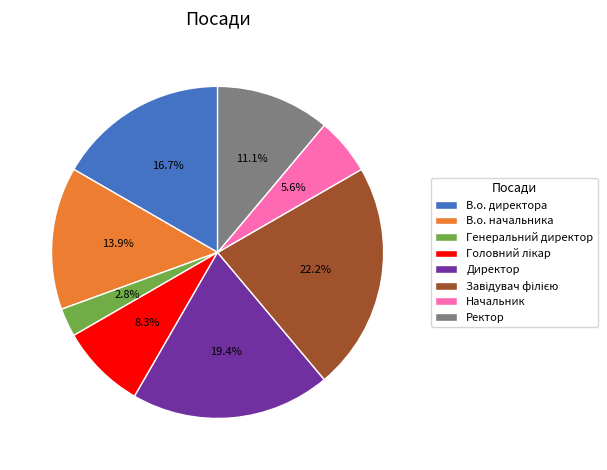

To the nearest percent, what percentage of the pie is В.о. директора?

17%